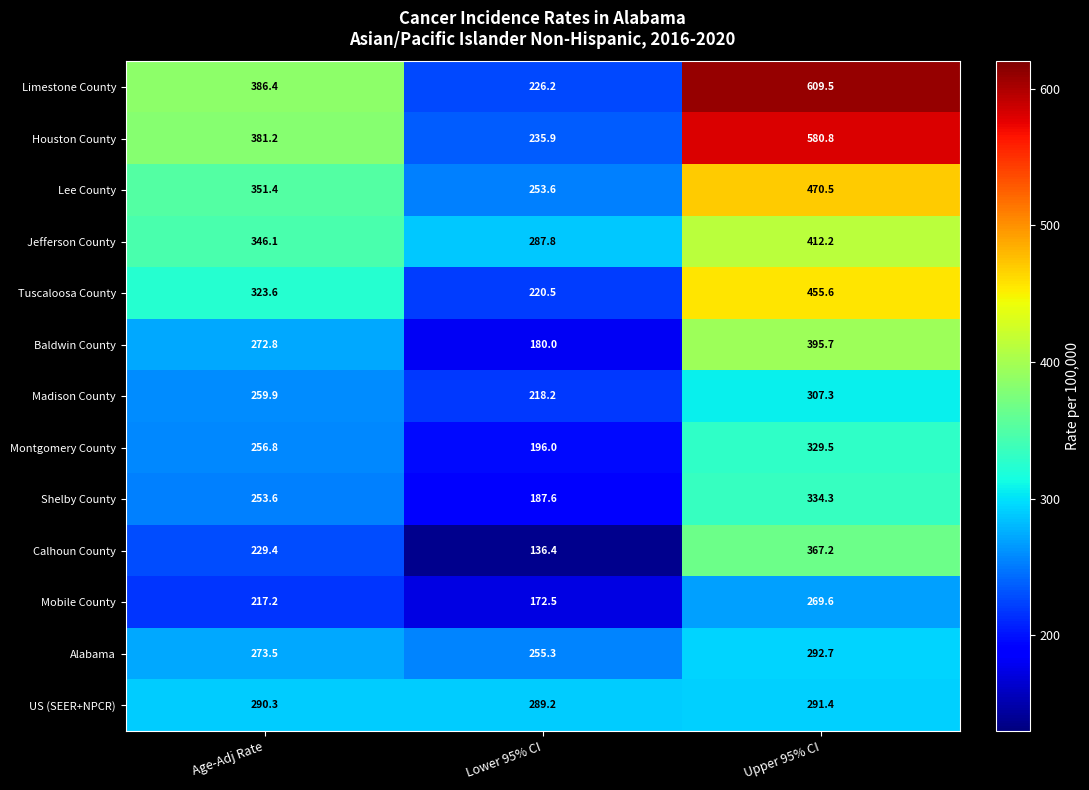

Rank the series at Age-Adj Rate from highest to lowest value.

Limestone County, Houston County, Lee County, Jefferson County, Tuscaloosa County, US (SEER+NPCR), Alabama, Baldwin County, Madison County, Montgomery County, Shelby County, Calhoun County, Mobile County